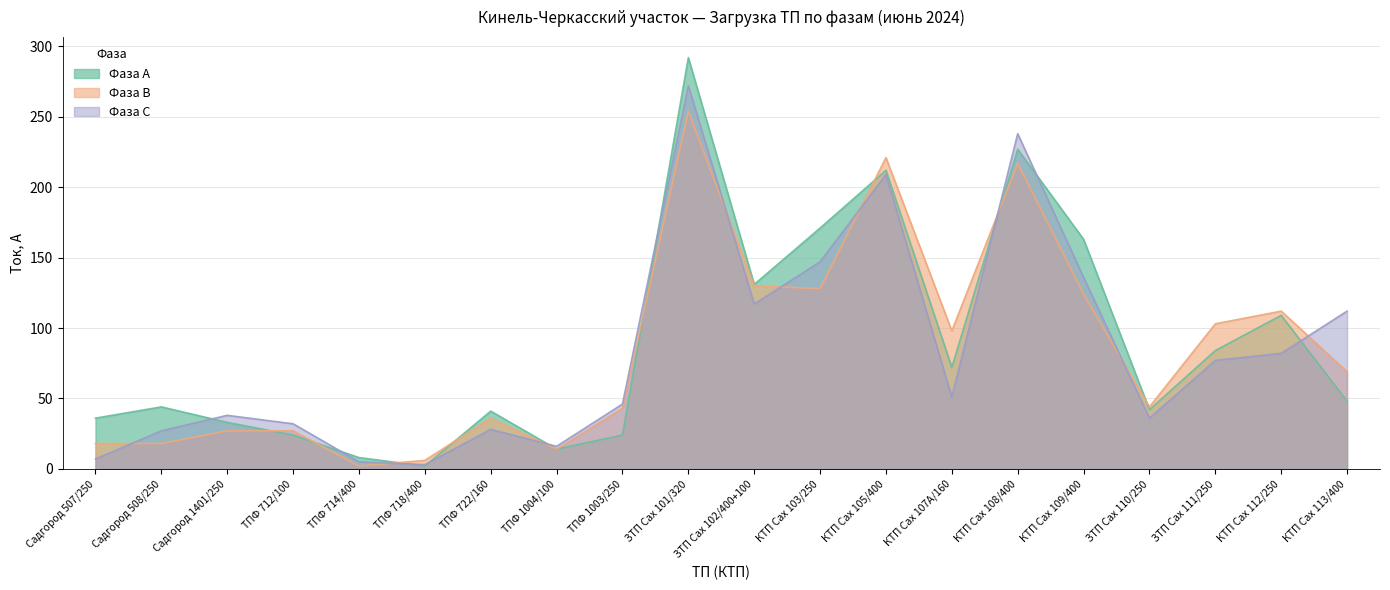

At КТП Сах 108/400, list the series in order from largest to smallest.

Фаза С, Фаза А, Фаза В